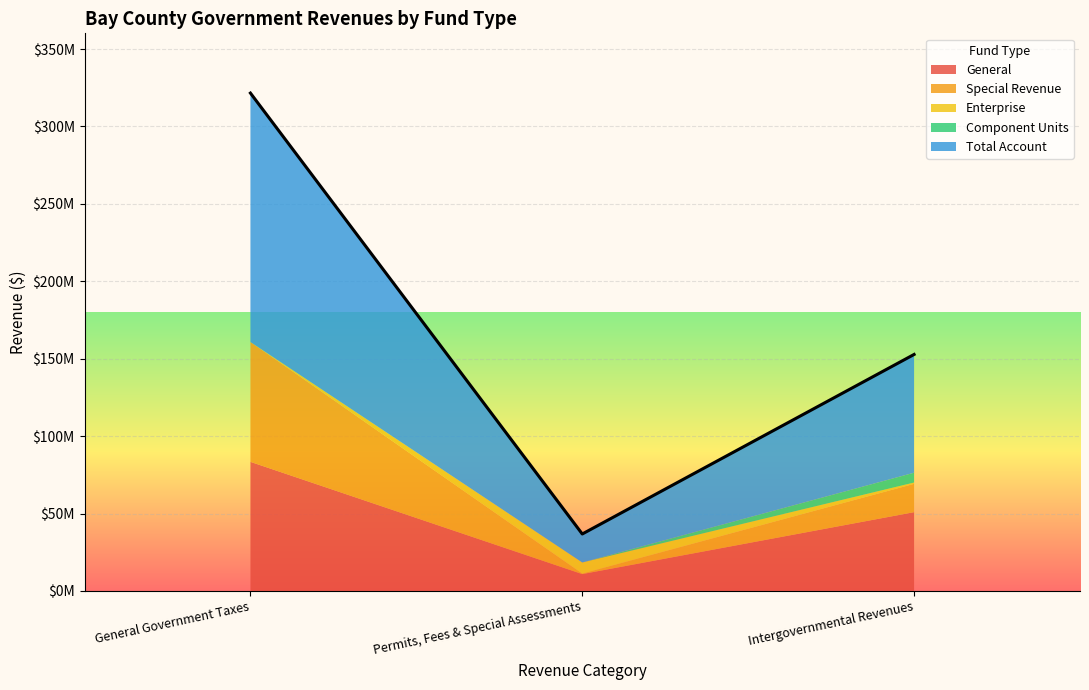

What are all the series names shown in the legend?

General, Special Revenue, Enterprise, Component Units, Total Account